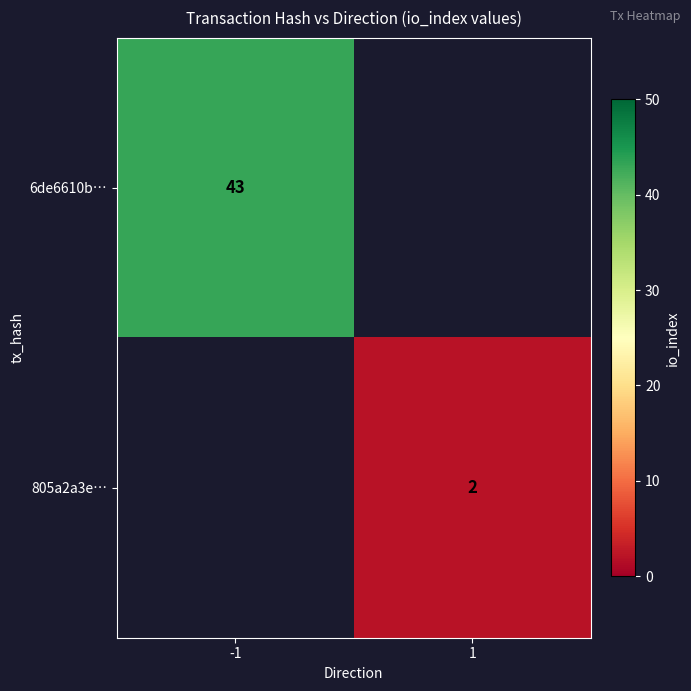

The 805a2a3e… series shows 3 at 1. True or false?

False